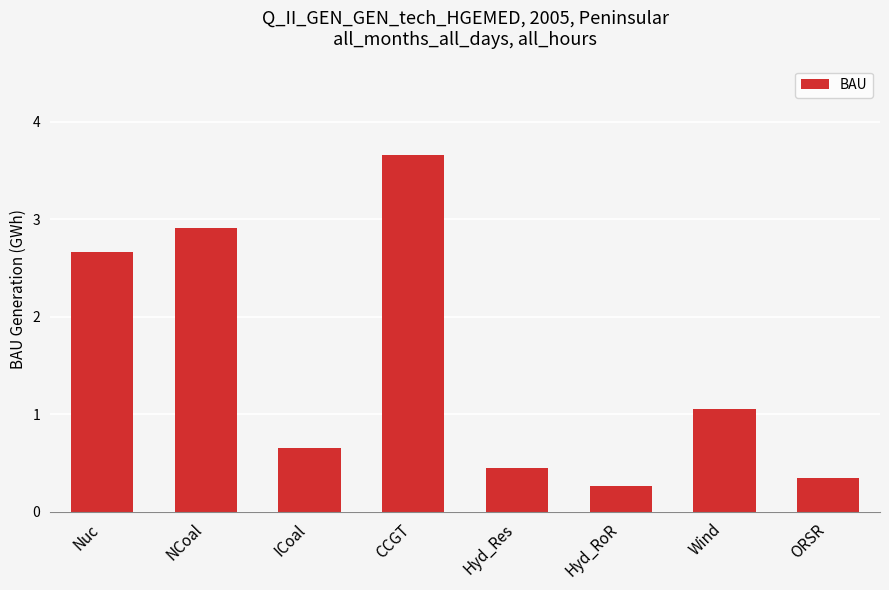

What is the label of the 8th bar from the right?

Nuc